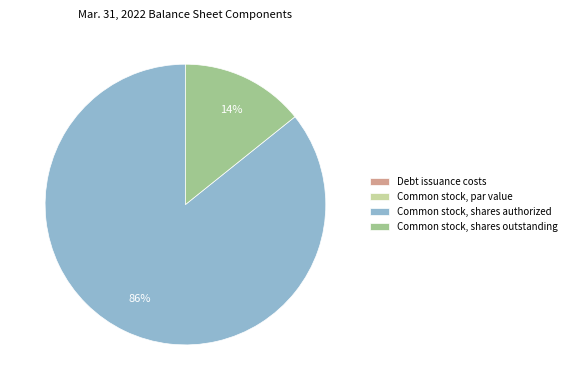

The Common stock, shares outstanding slice represents 14% of the pie. True or false?

True